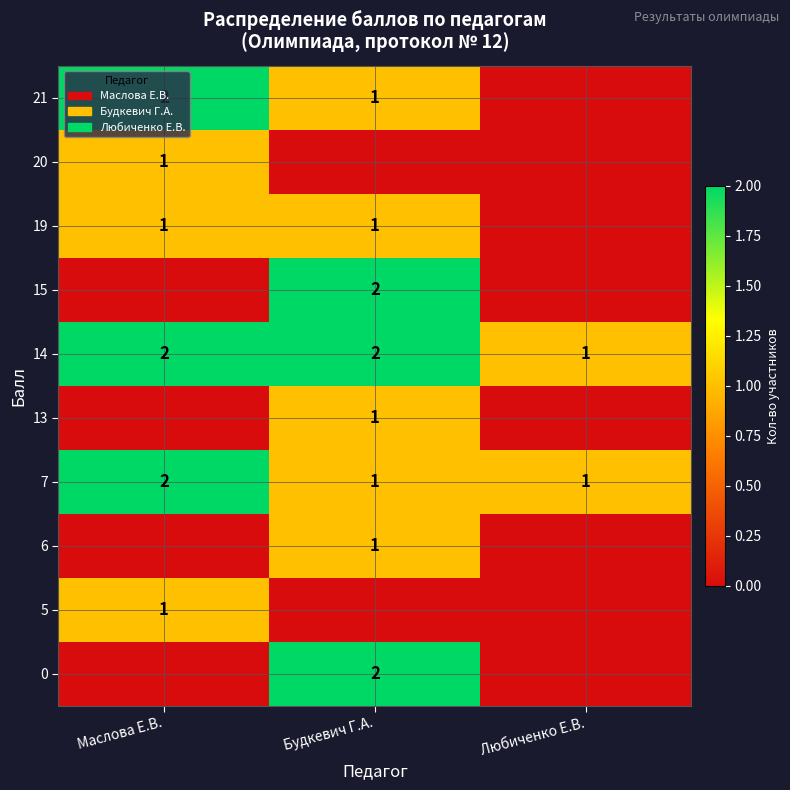

True or false: 14 has a value of 2 at Будкевич Г.А..

True